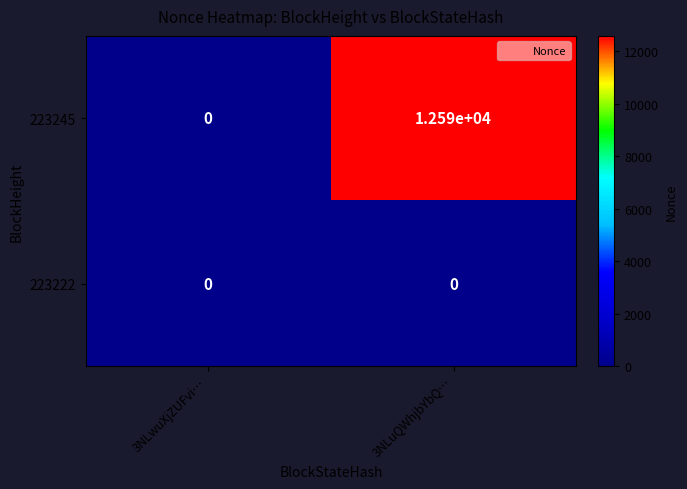

Between 3NLwuXjZUFvi… and 3NLuQWhjbYbQ…, which series saw the biggest shift?

223245